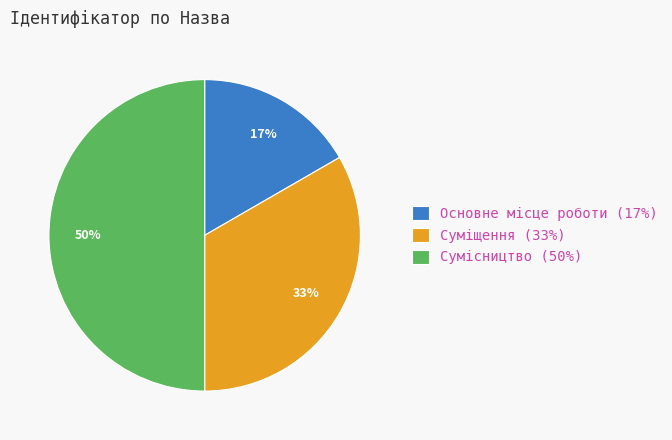

Rank the categories by value from lowest to highest.

Основне місце роботи, Суміщення, Сумісництво